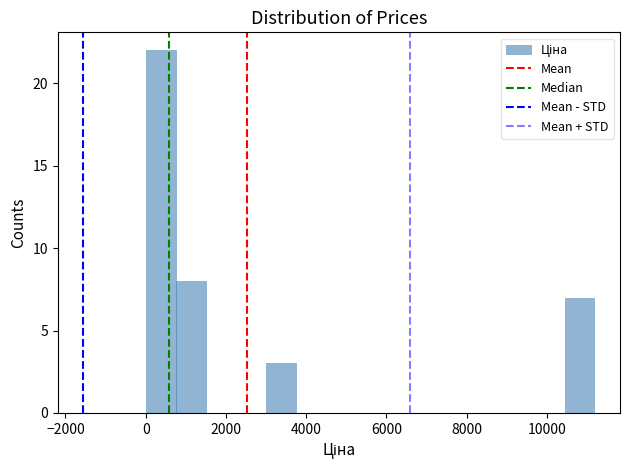

Around what value on the x-axis is the tallest bar? Give the approximate position of its centre, as read against the axis.

400